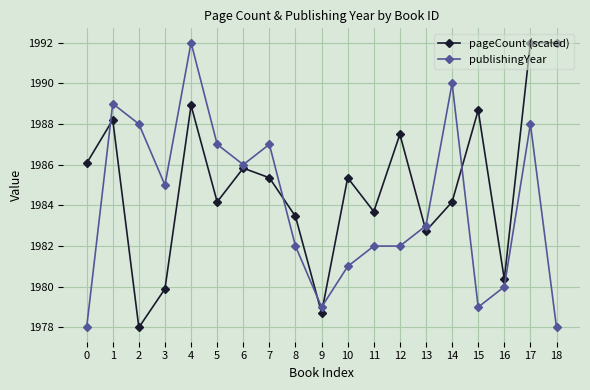

True or false: publishingYear has a value of 1985.0 at 3.

True